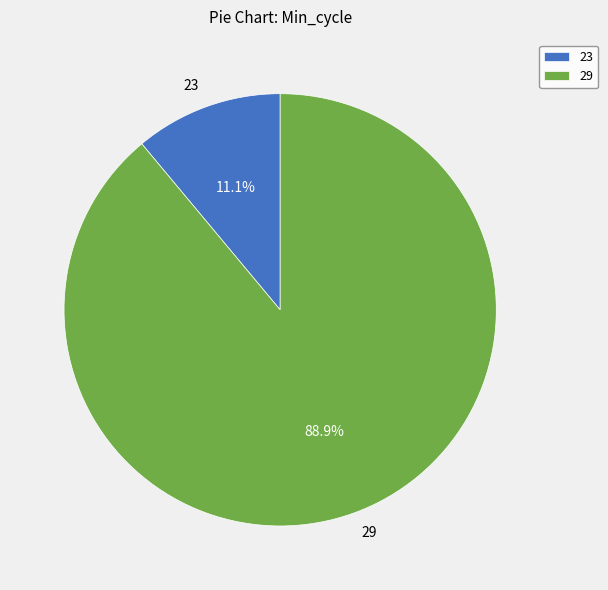

Combined, what portion of the pie is 29 and 23?

100.0%